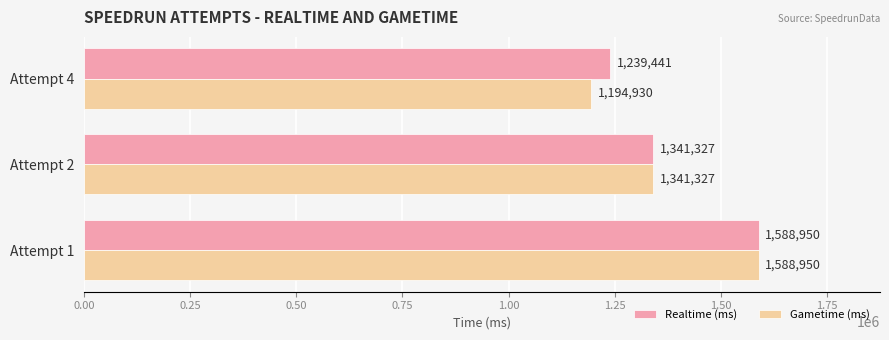

True or false: Realtime (ms) has a value of 1341327 at Attempt 2.

True